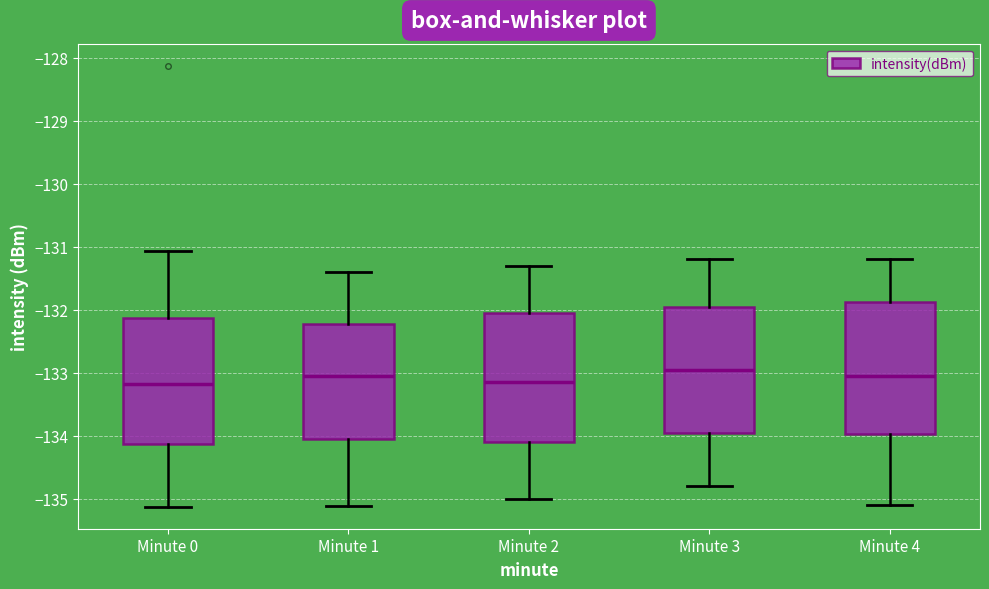

Where is the lower edge of the box for Minute 1 on the y-axis? The values are not printed on the chart, so give them approximately, as read against the axis.

-134.1